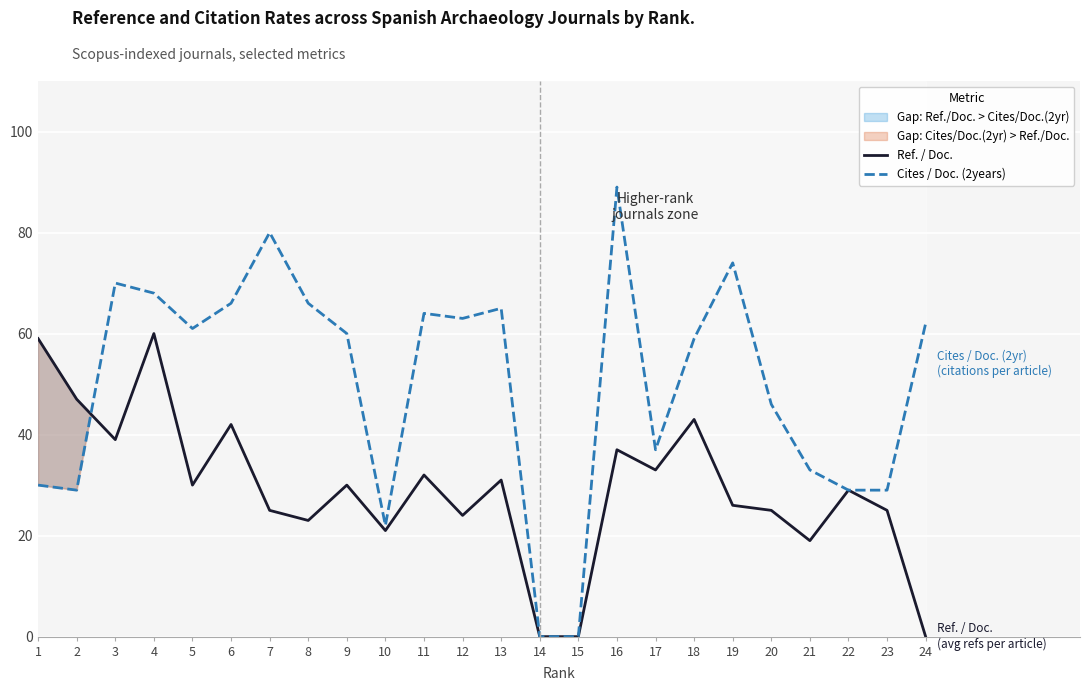

Where do Ref. / Doc. and Cites / Doc. (2years) first cross each other?

2 and 3